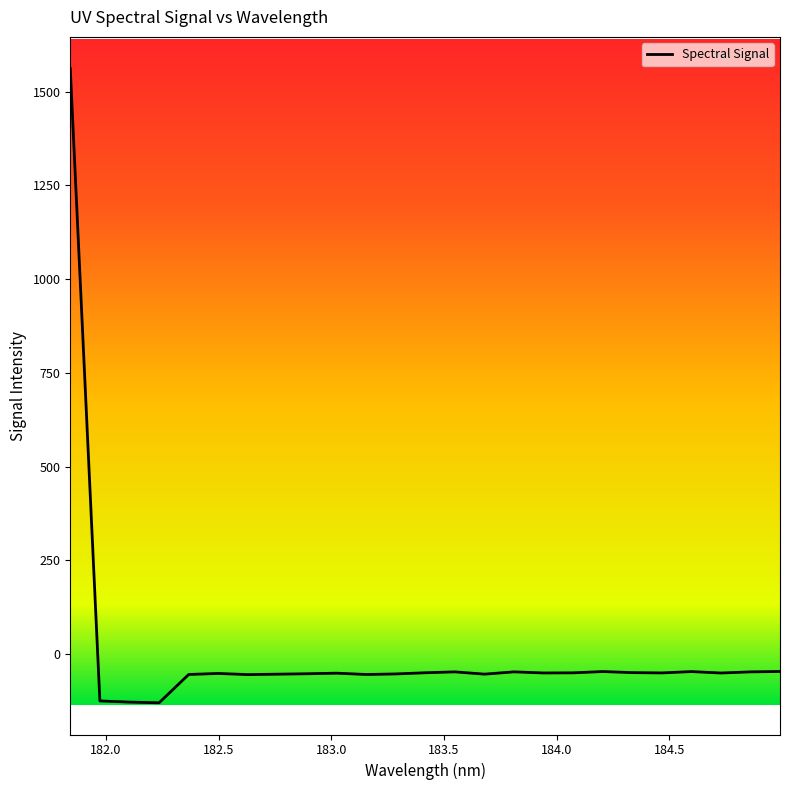

What is the maximum value shown in the chart?

1561.1